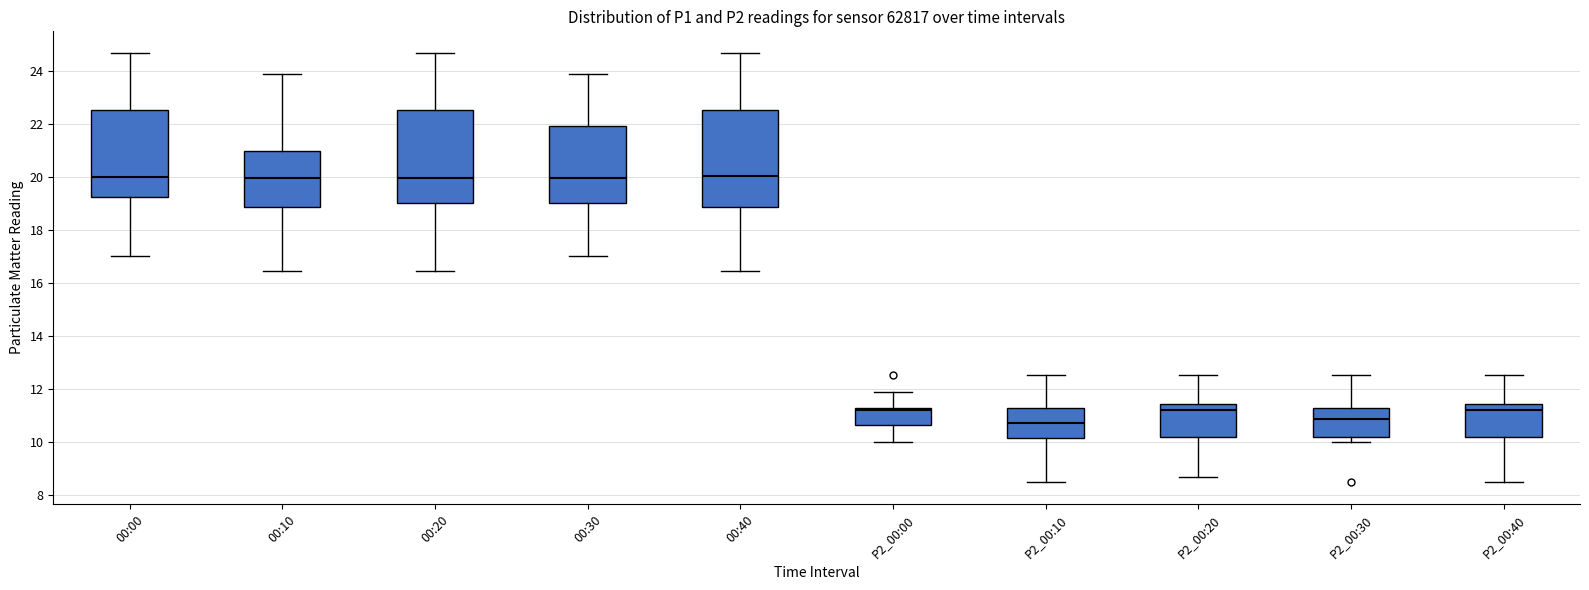

Reading left to right, read every box against the y-axis: the position of its median line, the range the box covers, and the ends of its whiskers. The values are not printed on the chart, so give them approximately, as read against the axis.

00:00: median 20.0, box 19.2 to 22.6, whiskers 17.0 to 24.6
00:10: median 20.0, box 18.8 to 21.0, whiskers 16.4 to 23.8
00:20: median 20.0, box 19.0 to 22.6, whiskers 16.4 to 24.6
00:30: median 20.0, box 19.0 to 22.0, whiskers 17.0 to 23.8
00:40: median 20.0, box 18.8 to 22.6, whiskers 16.4 to 24.6
P2_00:00: median 11.2, box 10.6 to 11.4, whiskers 10.0 to 12.0
P2_00:10: median 10.8, box 10.2 to 11.4, whiskers 8.4 to 12.6
P2_00:20: median 11.2, box 10.2 to 11.4, whiskers 8.6 to 12.6
P2_00:30: median 10.8, box 10.2 to 11.4, whiskers 10.0 to 12.6
P2_00:40: median 11.2, box 10.2 to 11.4, whiskers 8.4 to 12.6